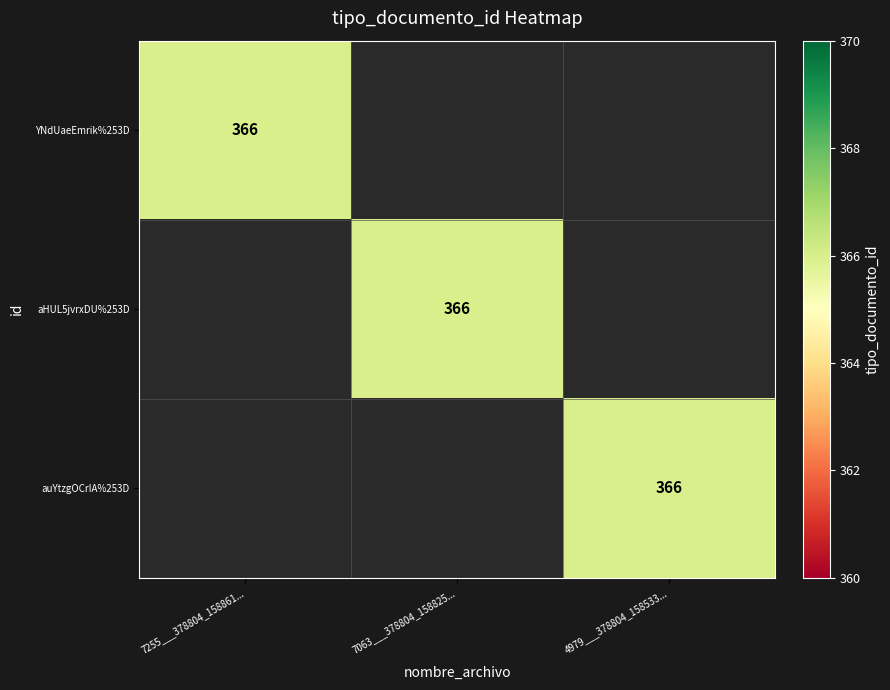

Which has a higher value, 4979___378804_158533... or 7255___378804_158861...?

7255___378804_158861...